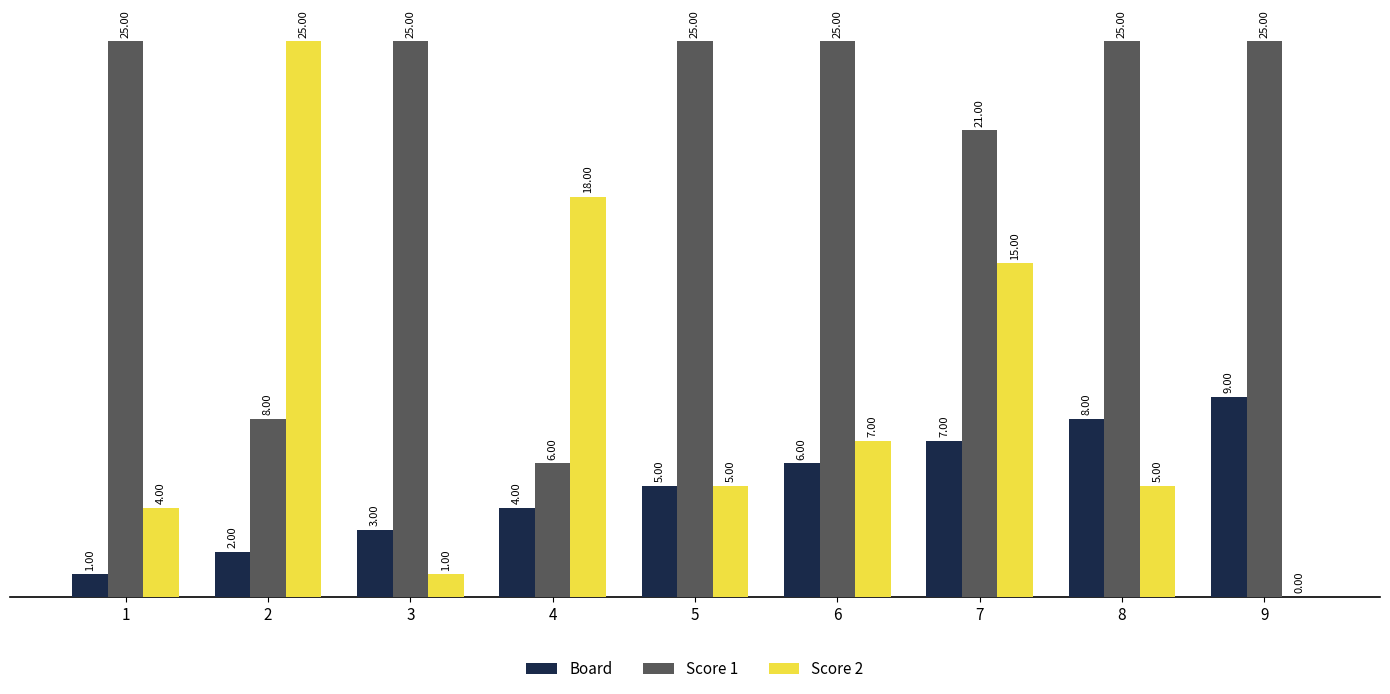

Is the value of Score 1 at 4 greater than the value of Board at 9?

No